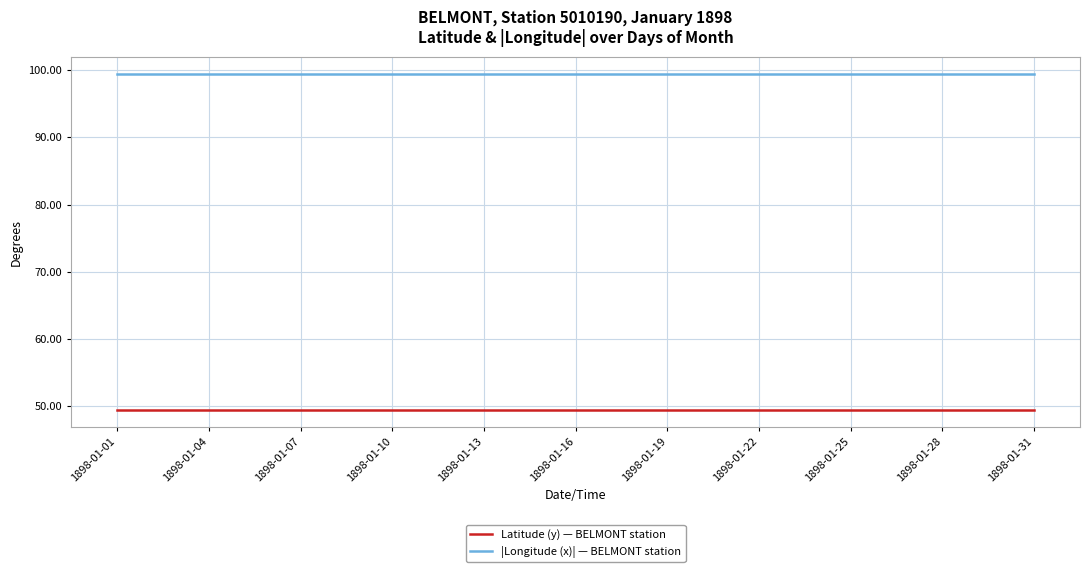

Which series has the largest total across all categories?

|Longitude (x)| — BELMONT station